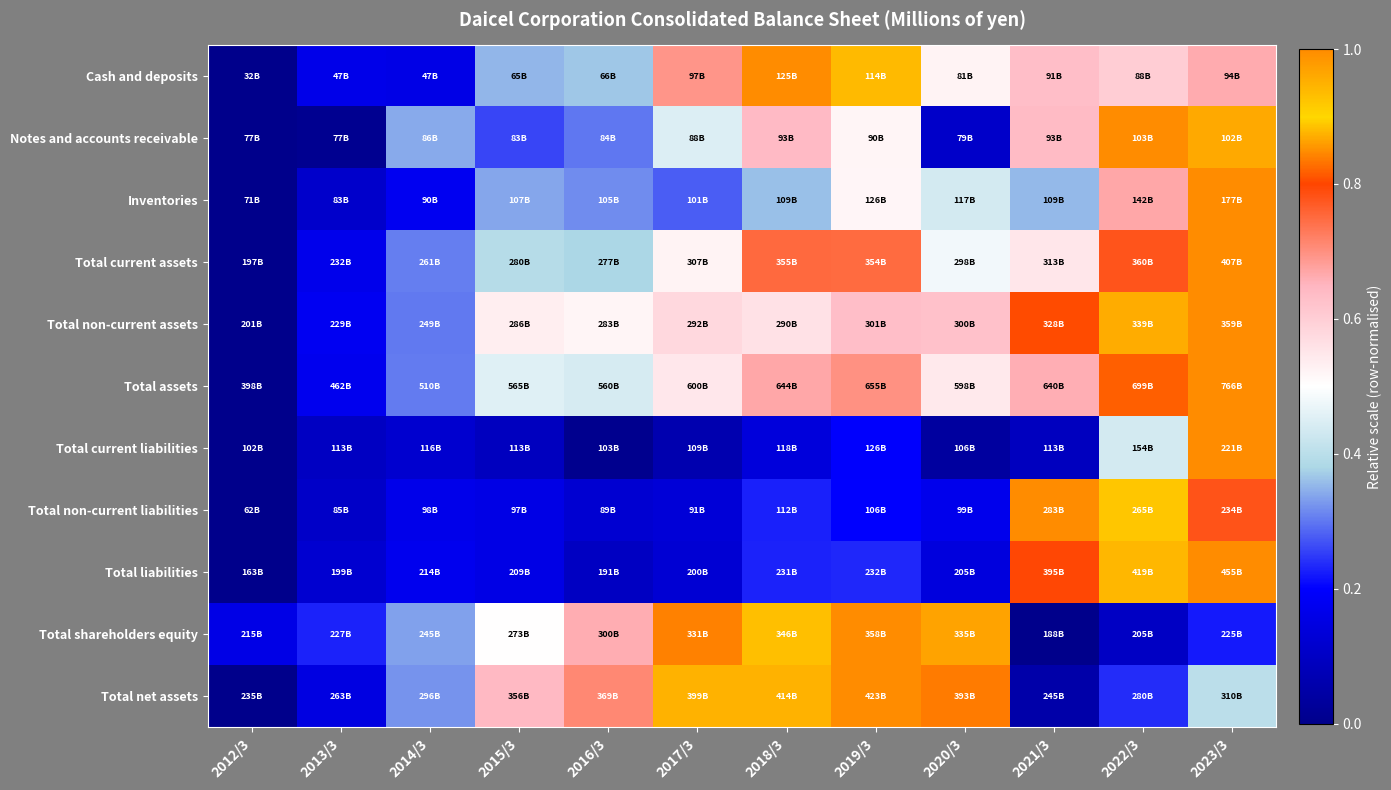

At how many categories does at least one series exceed 0?

12